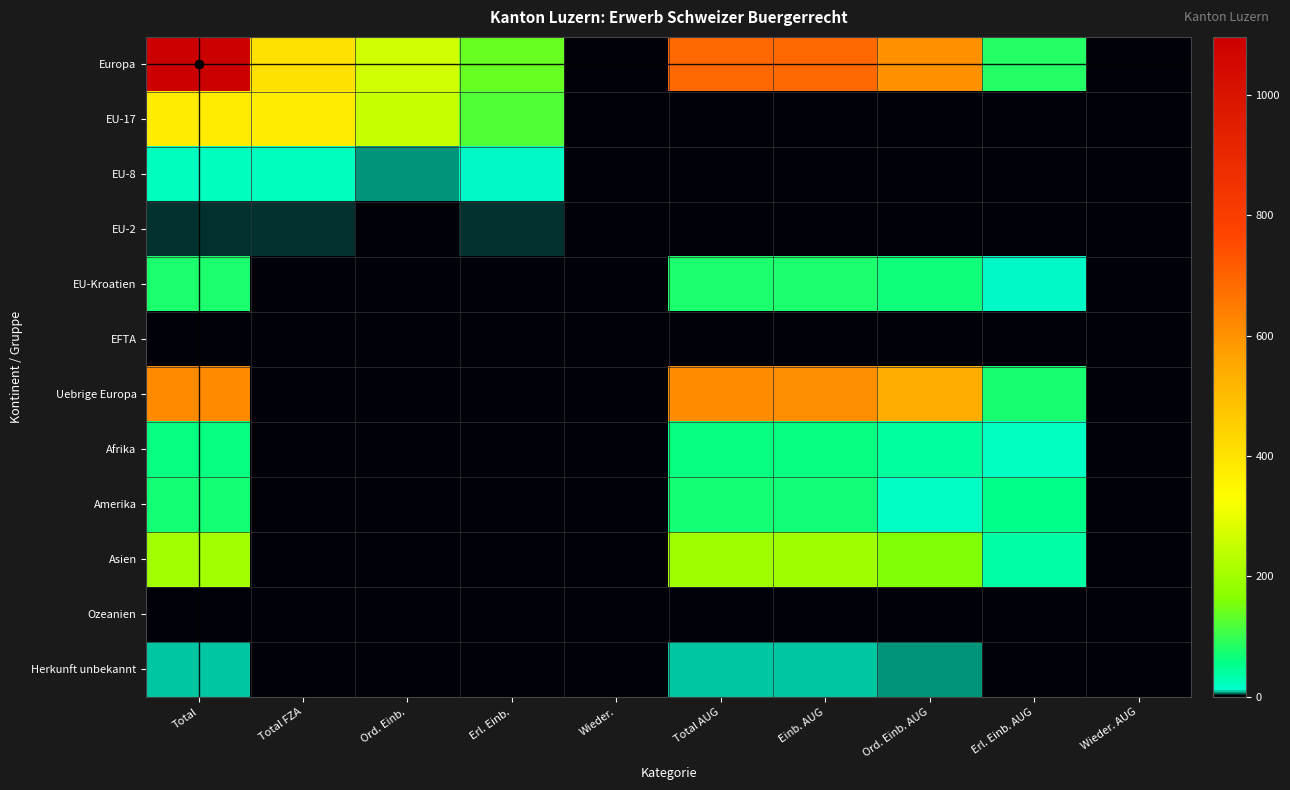

Which category has the lowest value across all series?

Wieder. AUG